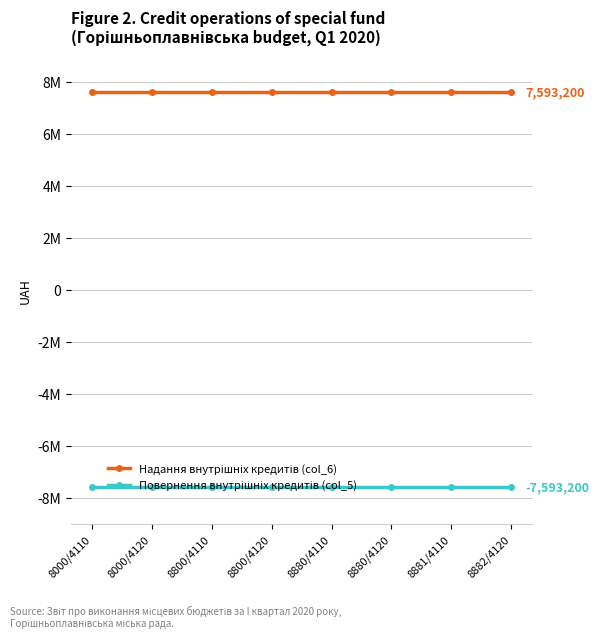

True or false: Повернення внутрішніх кредитів (col_5) and Надання внутрішніх кредитів (col_6) intersect in this chart.

False